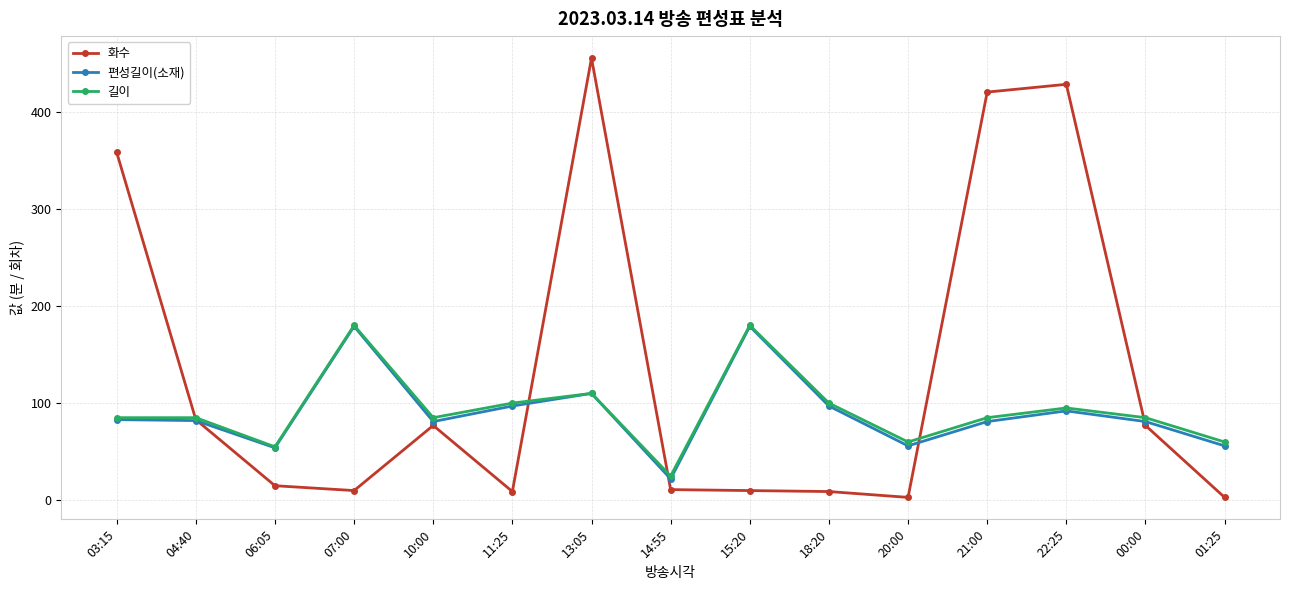

Is it true that 편성길이(소재) equals 83 at 03:15?

True